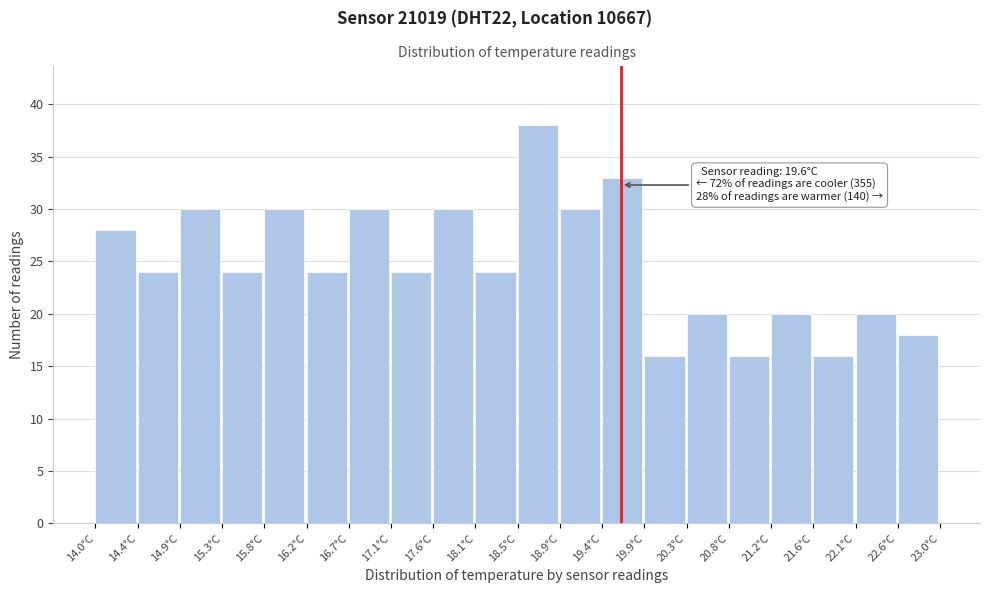

Over which range of the x-axis is the bar tallest?

18.50 to 18.95